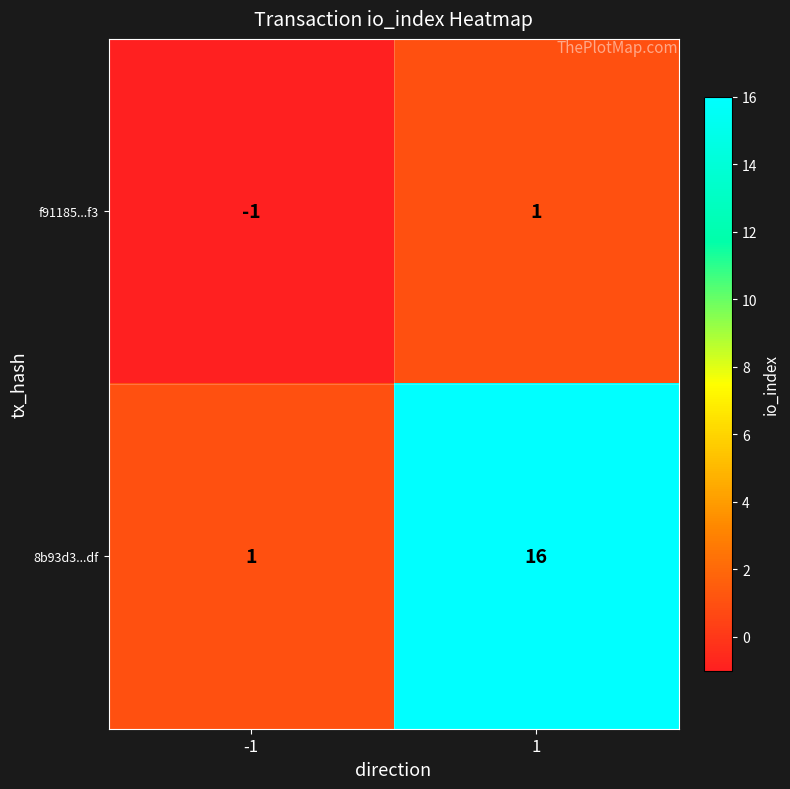

What is the smallest value displayed?

-1